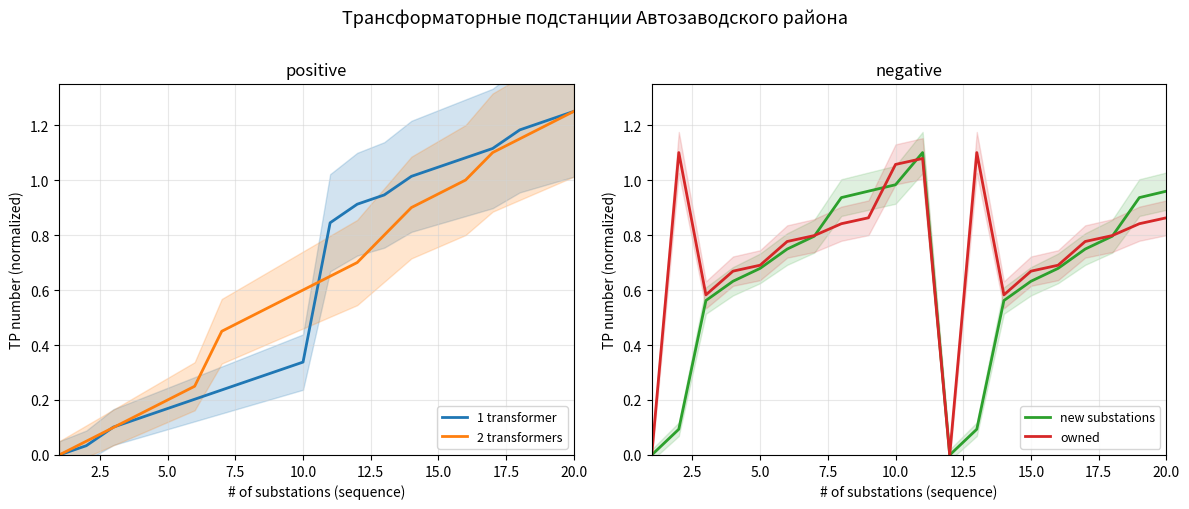

How many intersections are there between 2 transformers and owned?

3